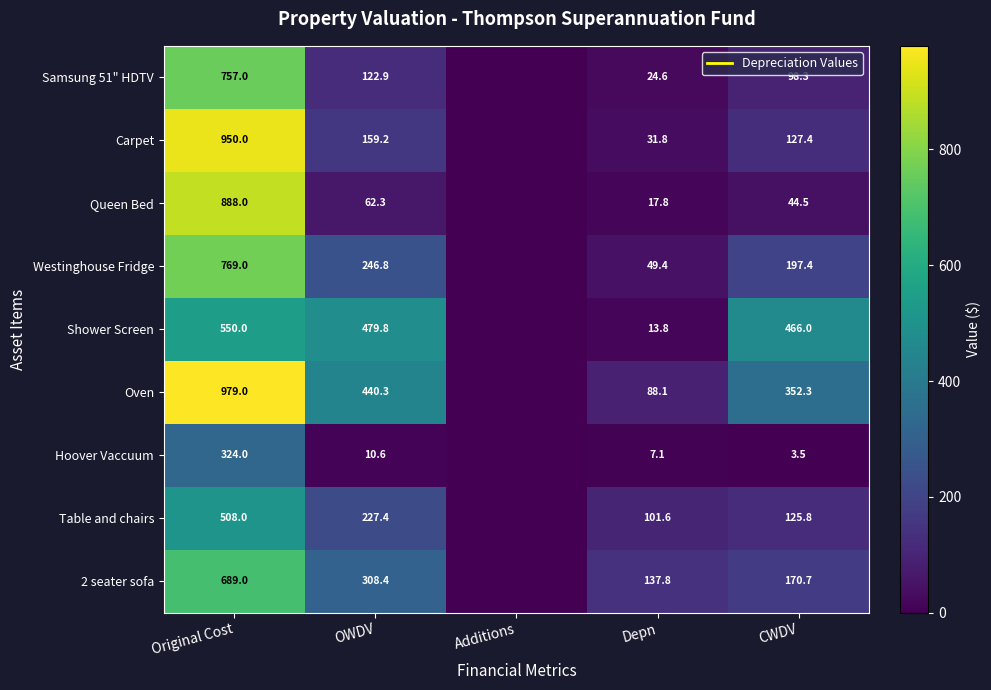

Rank the series at CWDV from lowest to highest value.

Hoover Vaccuum, Queen Bed, Samsung 51" HDTV, Table and chairs, Carpet, 2 seater sofa, Westinghouse Fridge, Oven, Shower Screen